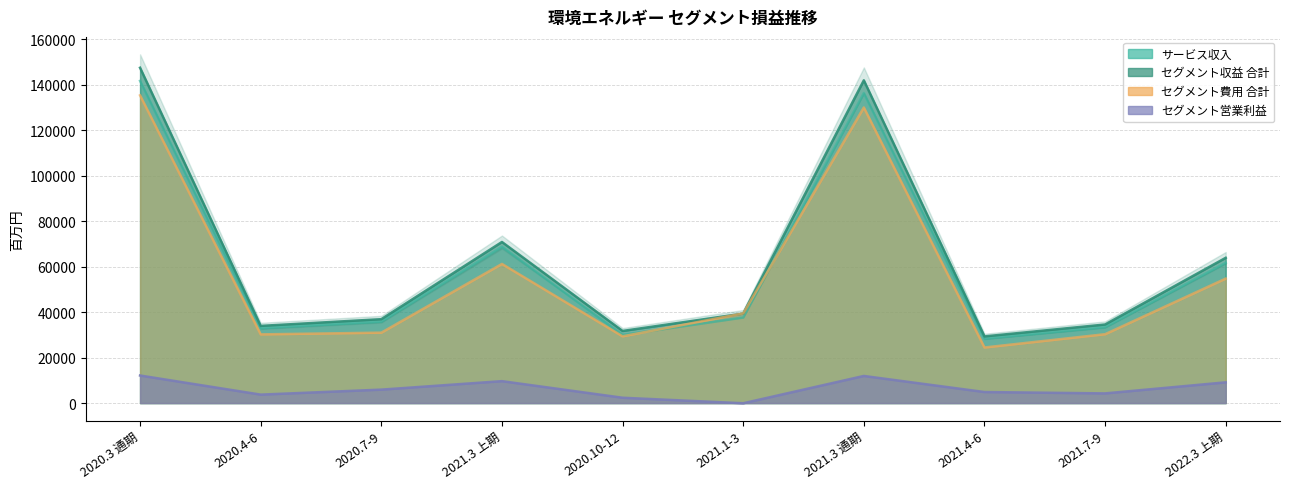

List the series in order of their peak value, highest first.

セグメント収益 合計, サービス収入, セグメント費用 合計, セグメント営業利益